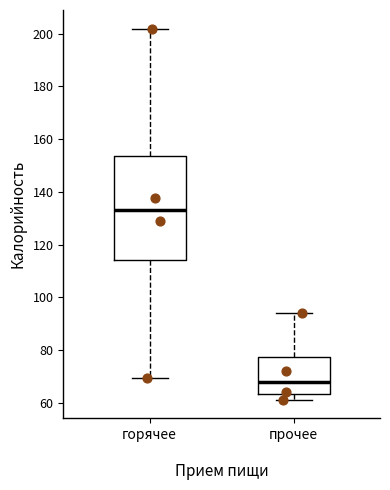

Reading left to right, transcribe this box plot: for each box, give where its median line is, the range the box spans, and where its two whiskers end, as read against the y-axis. The values are not printed on the chart, so give them approximately, as read against the axis.

горячее: median 134, box 114 to 154, whiskers 70 to 202
прочее: median 68, box 64 to 78, whiskers 62 to 94